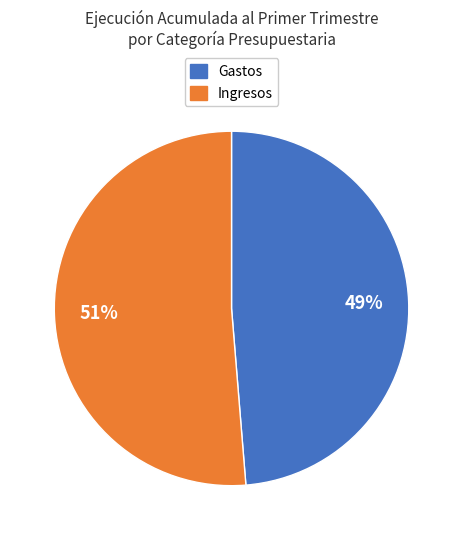

Between Gastos and Ingresos, which is larger?

Ingresos